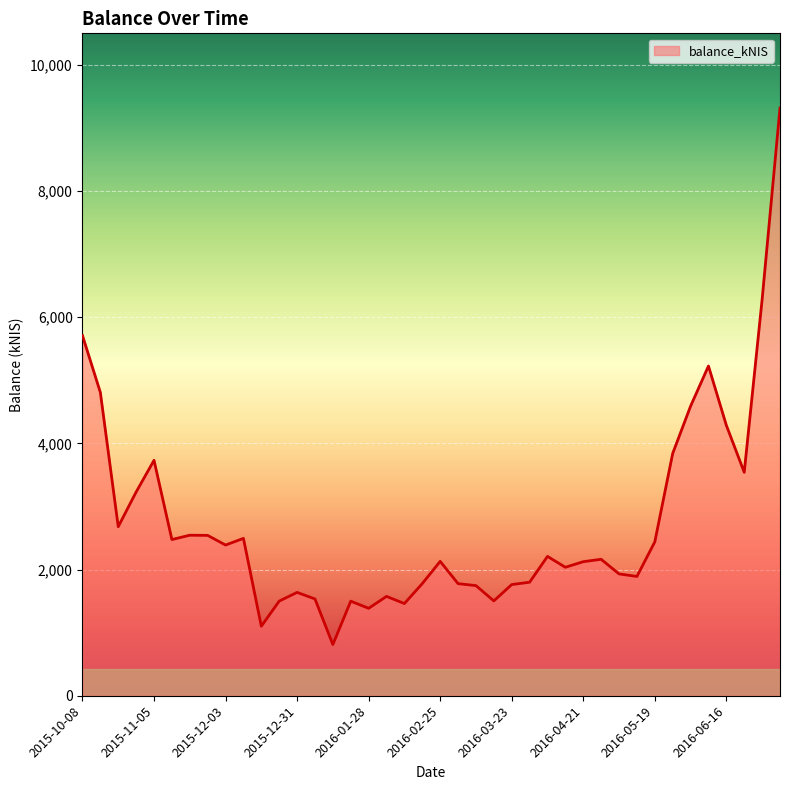

What is the greatest value displayed?

9316.5